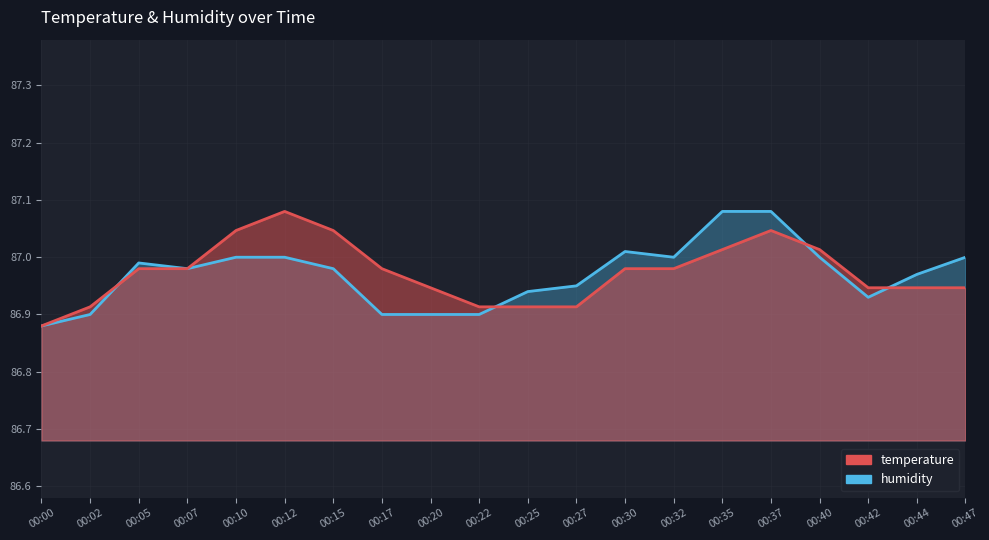

True or false: temperature and humidity cross at least once.

True